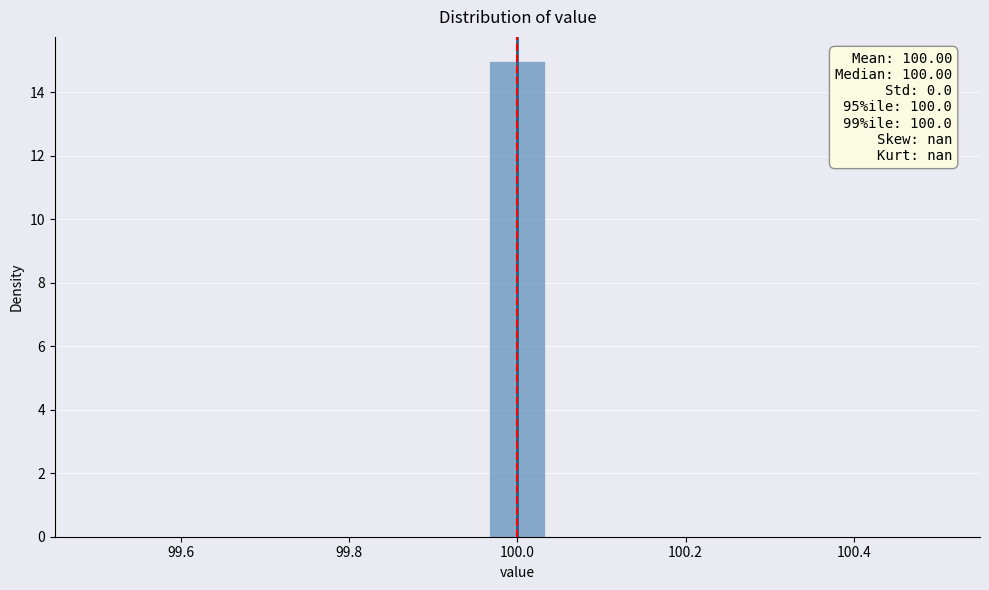

Read against the x-axis, roughly where is the centre of the tallest bar?

100.00